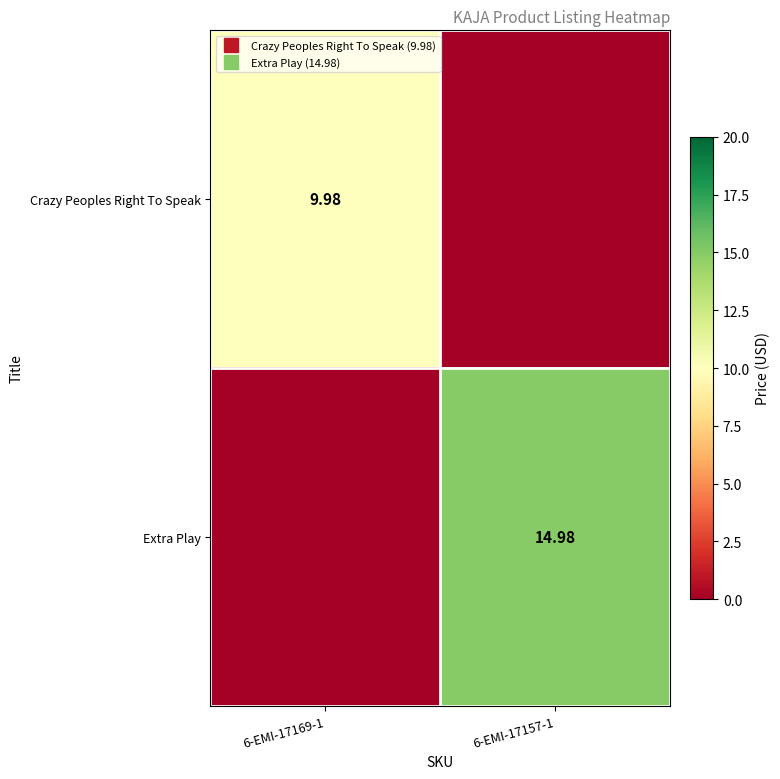

At which category is the sum across all series the highest?

6-EMI-17157-1